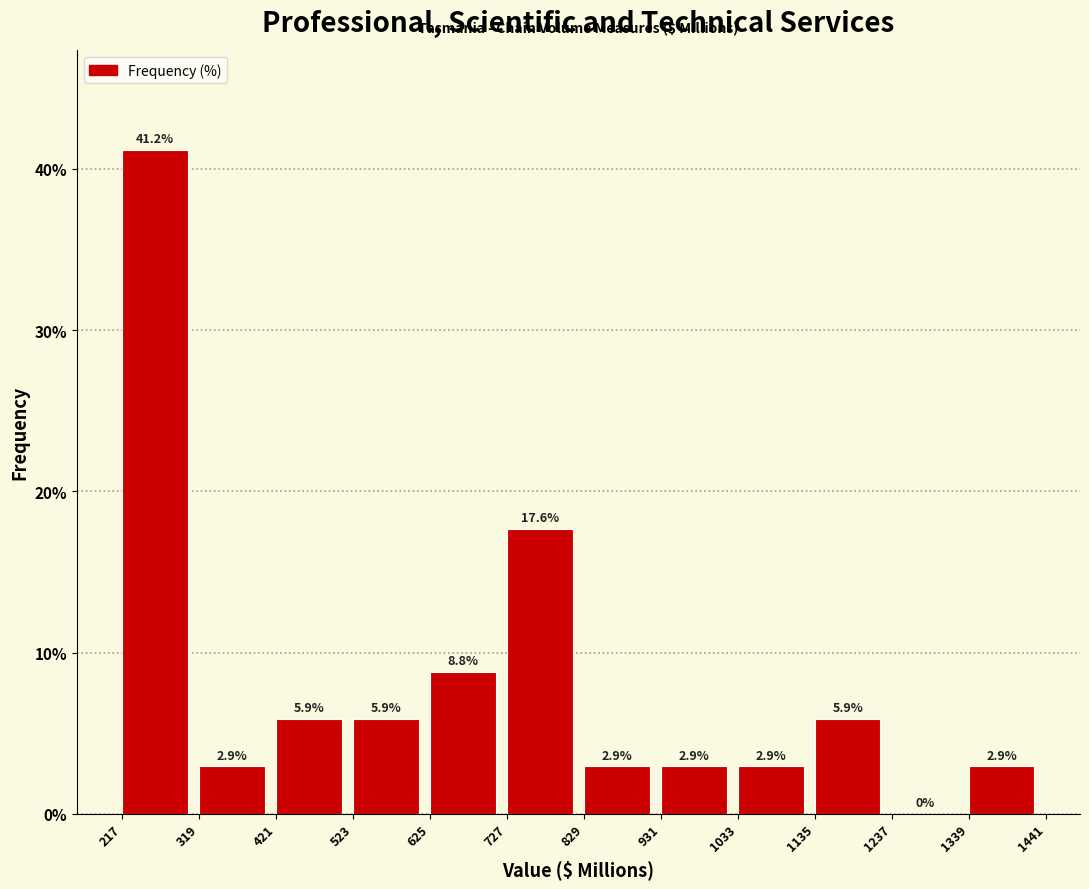

What is the height of the bar covering 1135 to 1237 on the x-axis?

5.9